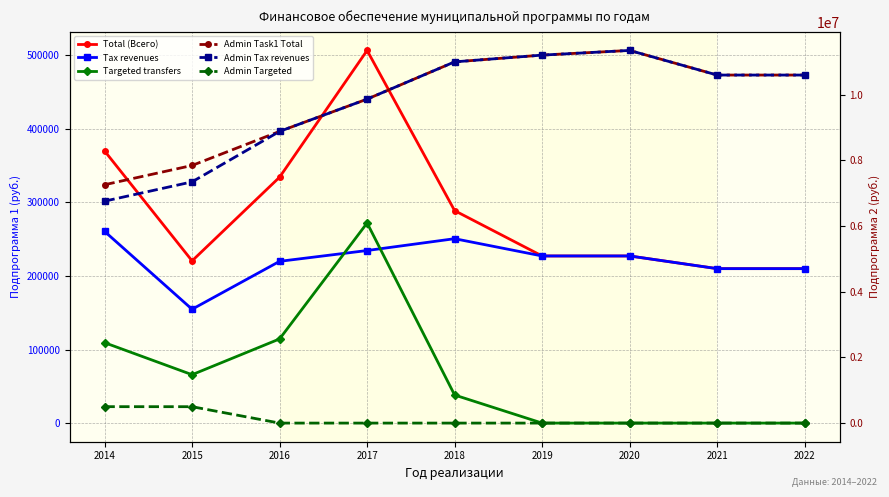

Which label corresponds to the smallest value in the chart?

2019